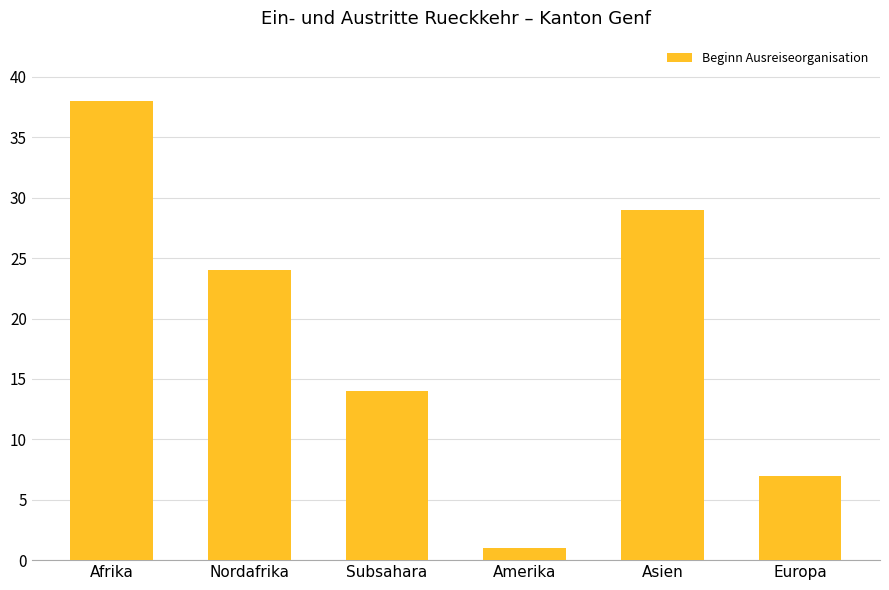

What is the difference between the values at Nordafrika and Amerika?

23